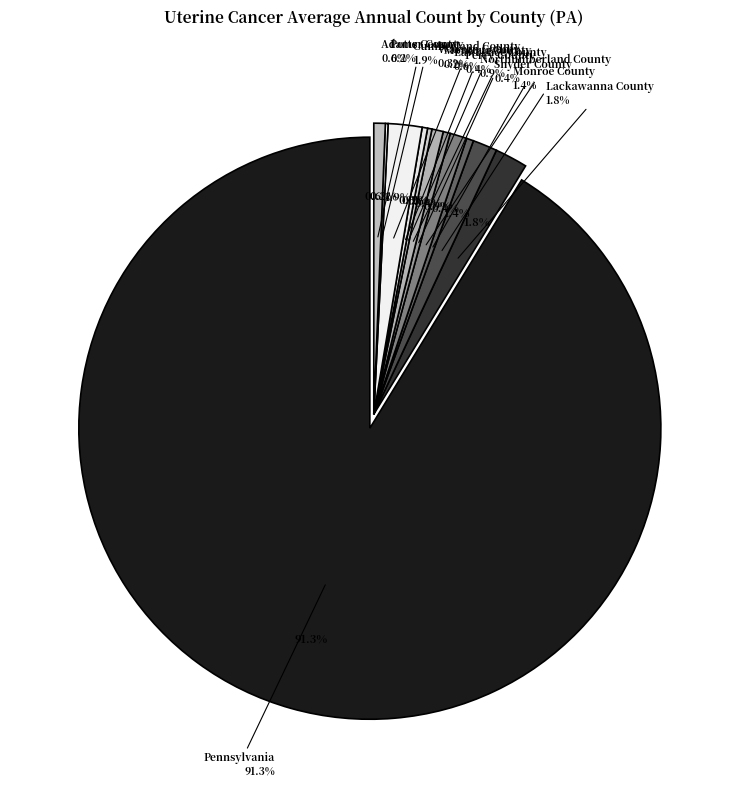

True or false: Warren County accounts for 0% of the total.

True